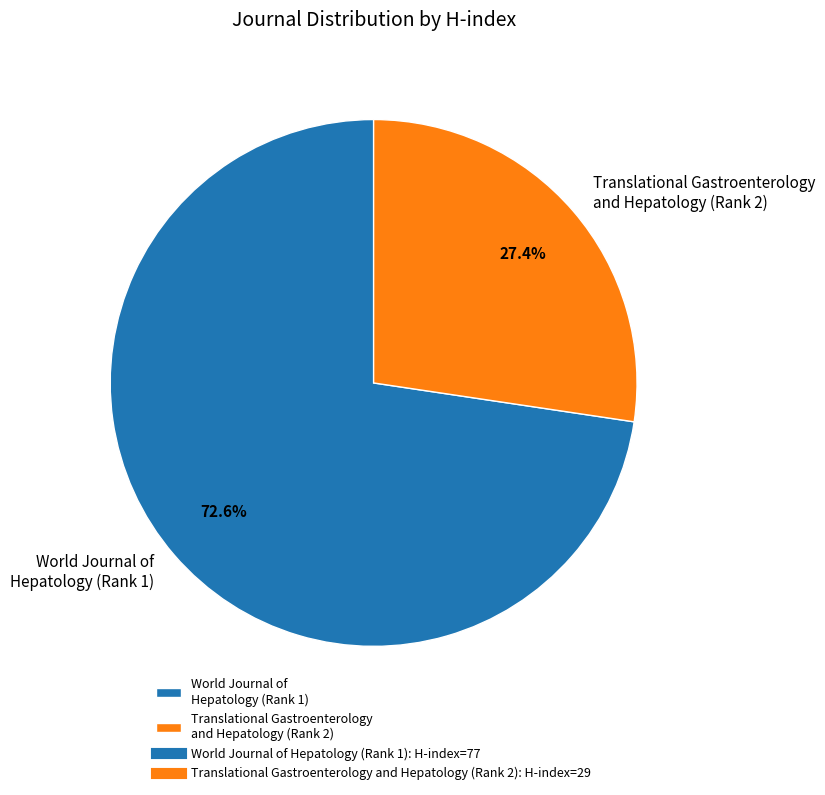

Which category has the biggest portion of the pie?

World Journal of Hepatology (Rank 1)